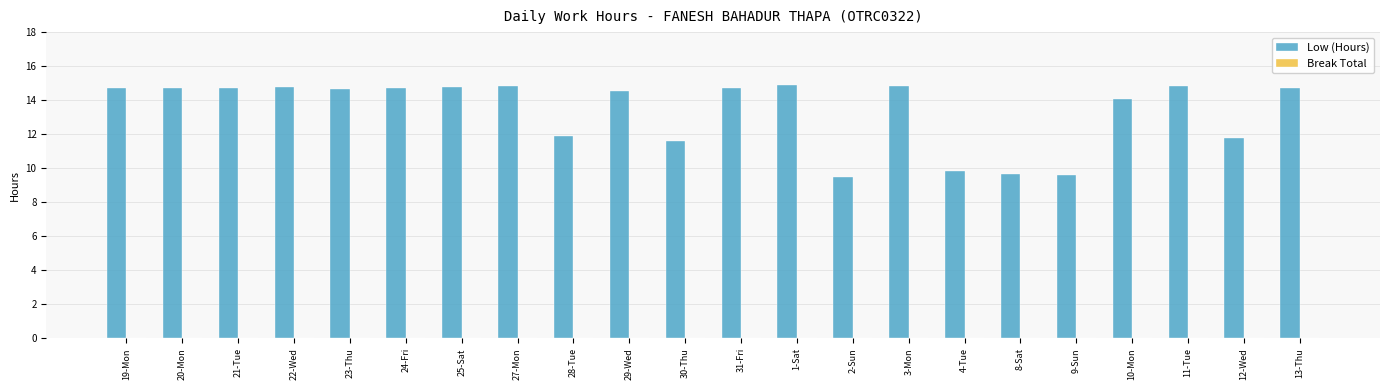

How many bars are there in total?

22